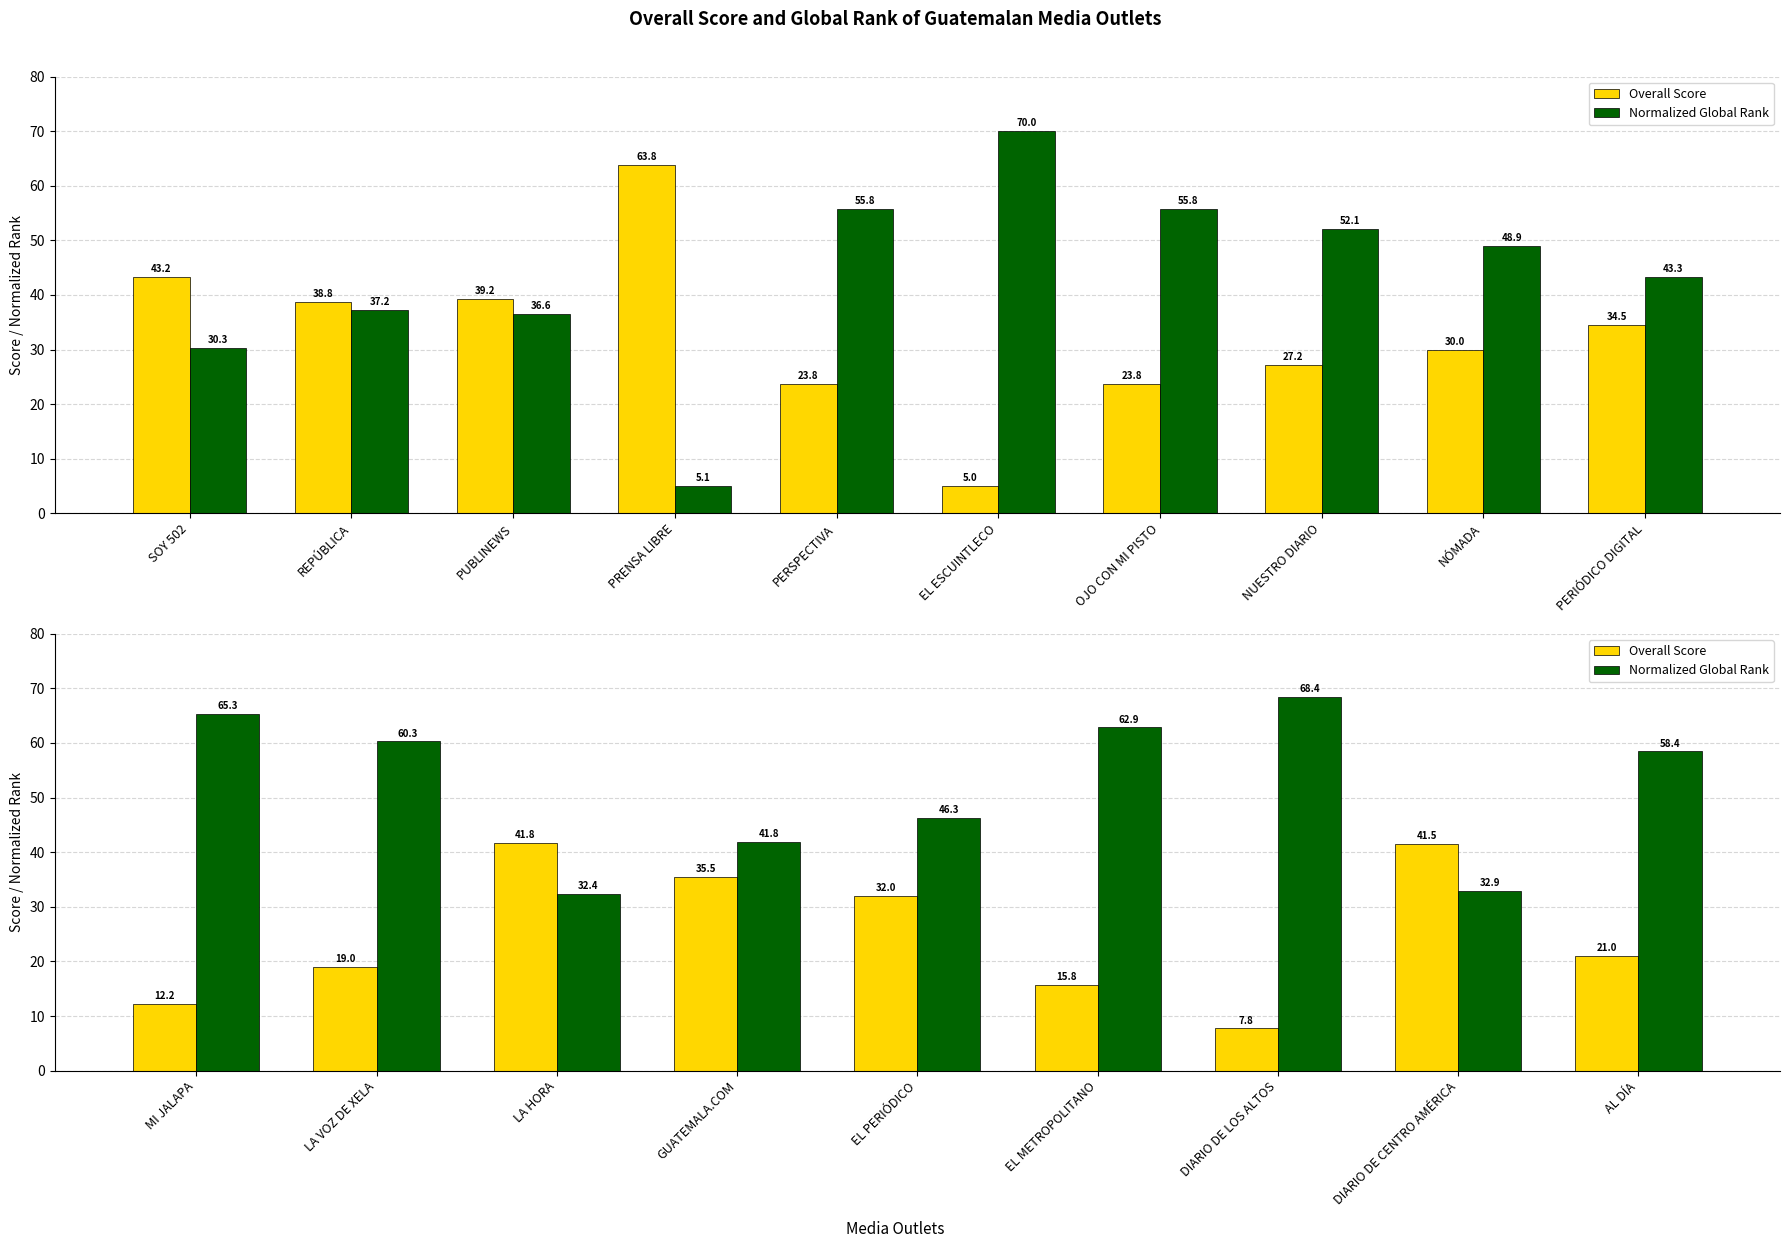

What are all the series names shown in the legend?

Overall Score, Normalized Global Rank